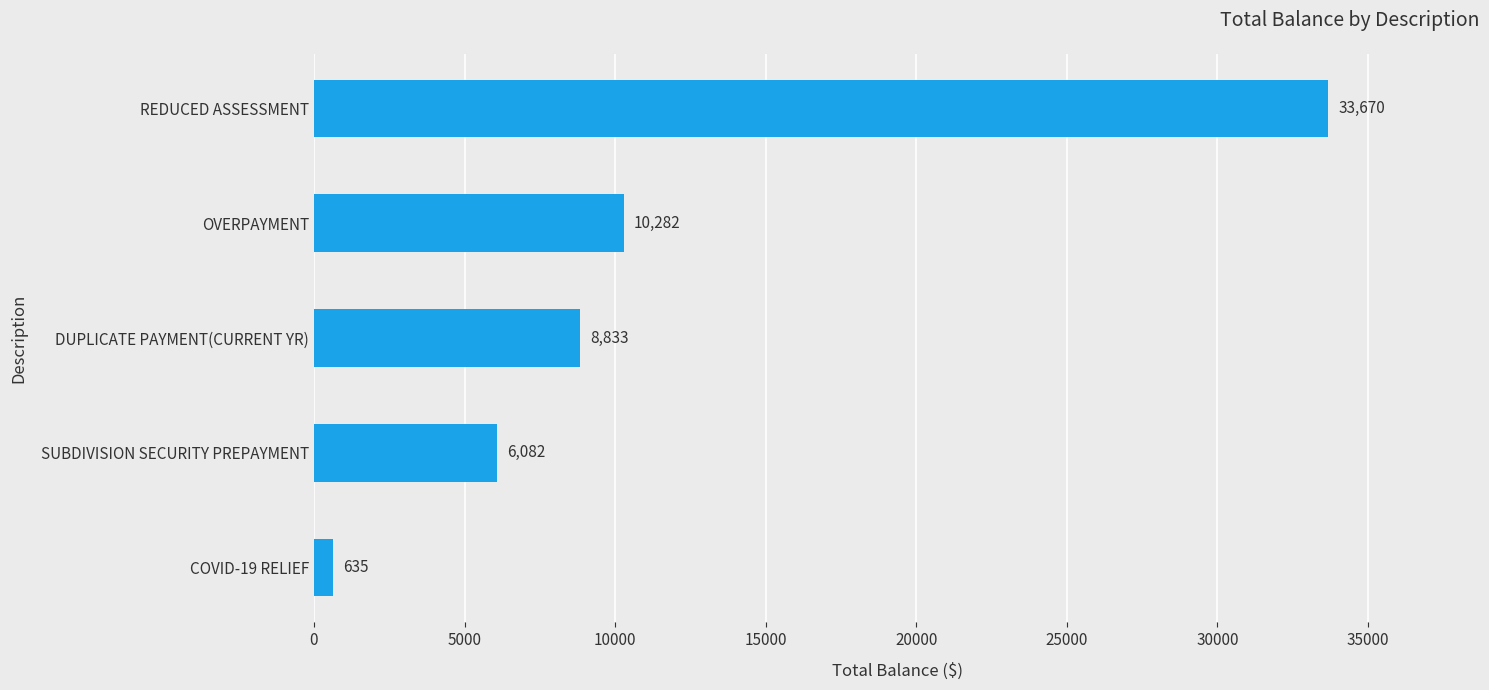

Is it true that the value at DUPLICATE PAYMENT(CURRENT YR) is 8832.9?

True